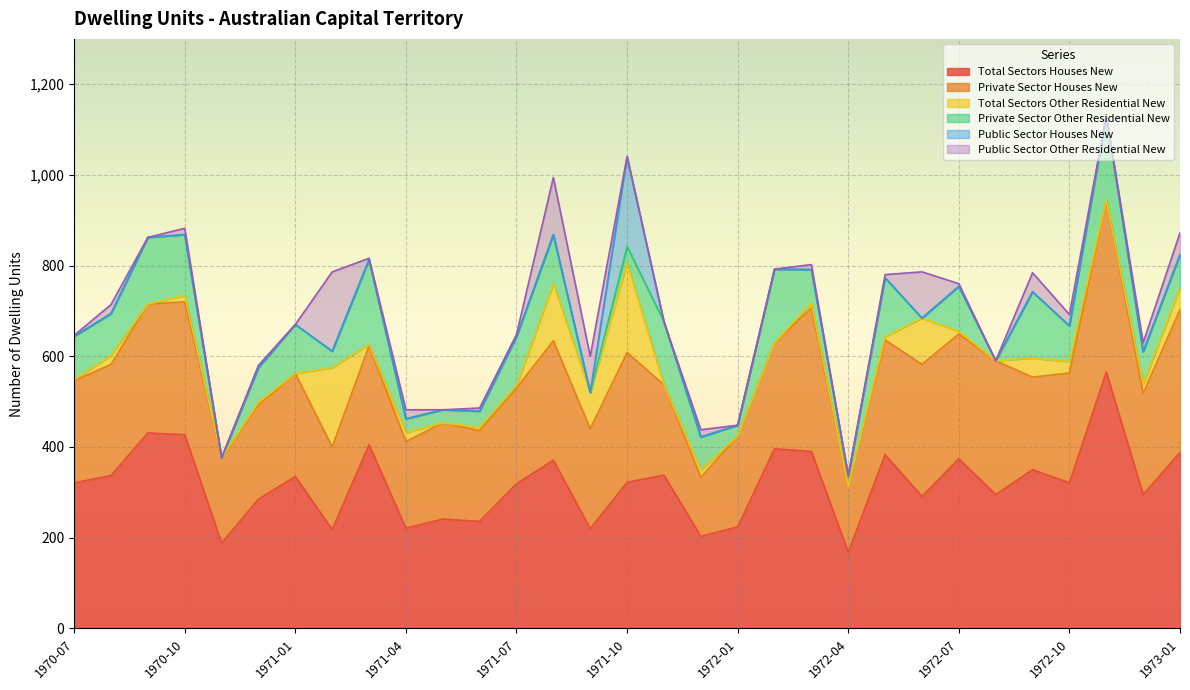

Reading left to right, what are all the values shown in this chart?

Total Sectors Houses New: 1970-07=321	1970-08=337	1970-09=431	1970-10=427	1970-11=188	1970-12=285	1971-01=335	1971-02=218	1971-03=405	1971-04=221	1971-05=241	1971-06=236	1971-07=319	1971-08=371	1971-09=220	1971-10=322	1971-11=338	1971-12=203	1972-01=224	1972-02=396	1972-03=390	1972-04=168	1972-05=383	1972-06=291	1972-07=374	1972-08=295	1972-09=350	1972-10=321	1972-11=565	1972-12=295	1973-01=388
Private Sector Houses New: 1970-07=225	1970-08=245	1970-09=284	1970-10=293	1970-11=188	1970-12=208	1971-01=227	1971-02=182	1971-03=218	1971-04=191	1971-05=212	1971-06=200	1971-07=211	1971-08=263	1971-09=220	1971-10=286	1971-11=199	1971-12=130	1972-01=200	1972-02=233	1972-03=317	1972-04=145	1972-05=253	1972-06=291	1972-07=275	1972-08=295	1972-09=204	1972-10=242	1972-11=380	1972-12=223	1973-01=315
Total Sectors Other Residential New: 1970-07=2	1970-08=20	1970-09=0	1970-10=14	1970-11=0	1970-12=5	1971-01=0	1971-02=175	1971-03=3	1971-04=20	1971-05=0	1971-06=7	1971-07=5	1971-08=126	1971-09=80	1971-10=198	1971-11=0	1971-12=16	1972-01=0	1972-02=0	1972-03=11	1972-04=0	1972-05=7	1972-06=102	1972-07=6	1972-08=0	1972-09=42	1972-10=25	1972-11=0	1972-12=20	1973-01=48
Private Sector Other Residential New: 1970-07=96	1970-08=92	1970-09=147	1970-10=134	1970-11=0	1970-12=77	1971-01=108	1971-02=36	1971-03=187	1971-04=30	1971-05=29	1971-06=36	1971-07=108	1971-08=108	1971-09=0	1971-10=36	1971-11=139	1971-12=73	1972-01=24	1972-02=163	1972-03=73	1972-04=23	1972-05=130	1972-06=0	1972-07=99	1972-08=0	1972-09=146	1972-10=79	1972-11=185	1972-12=72	1973-01=73
Public Sector Houses New: 1970-07=0	1970-08=0	1970-09=0	1970-10=0	1970-11=0	1970-12=0	1971-01=0	1971-02=0	1971-03=0	1971-04=0	1971-05=0	1971-06=0	1971-07=0	1971-08=0	1971-09=0	1971-10=198	1971-11=0	1971-12=0	1972-01=0	1972-02=0	1972-03=0	1972-04=0	1972-05=0	1972-06=0	1972-07=0	1972-08=0	1972-09=0	1972-10=0	1972-11=0	1972-12=0	1973-01=0
Public Sector Other Residential New: 1970-07=2	1970-08=20	1970-09=0	1970-10=14	1970-11=0	1970-12=5	1971-01=0	1971-02=175	1971-03=3	1971-04=20	1971-05=0	1971-06=7	1971-07=5	1971-08=126	1971-09=80	1971-10=0	1971-11=0	1971-12=16	1972-01=0	1972-02=0	1972-03=11	1972-04=0	1972-05=7	1972-06=102	1972-07=6	1972-08=0	1972-09=42	1972-10=25	1972-11=0	1972-12=20	1973-01=48